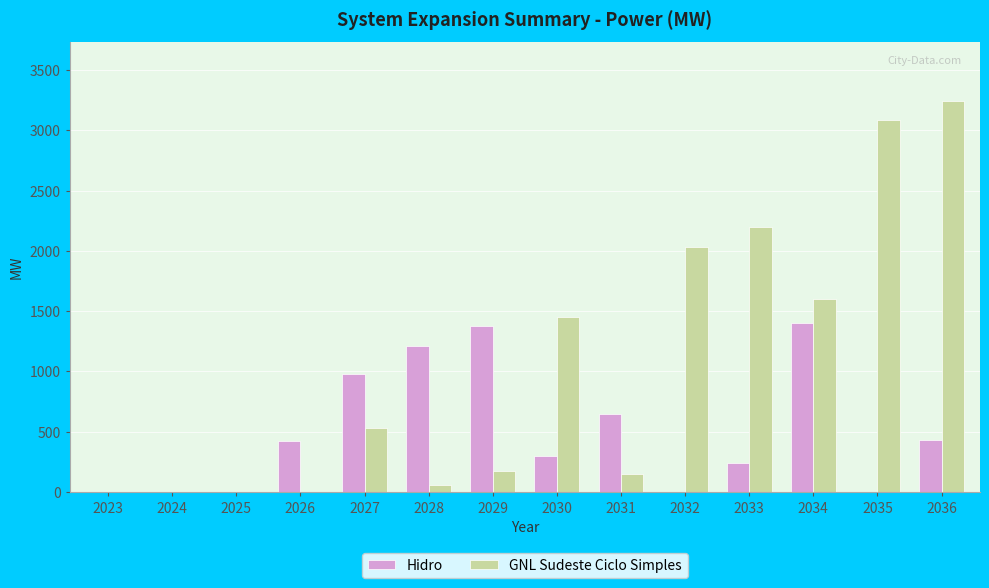

Which series has the widest spread of values?

GNL Sudeste Ciclo Simples